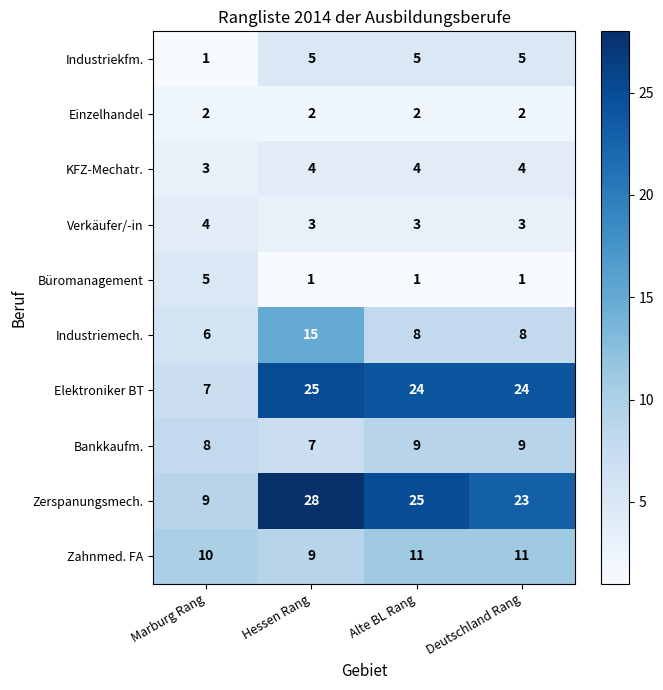

The Industriekfm. series shows 5 at Deutschland Rang. True or false?

True